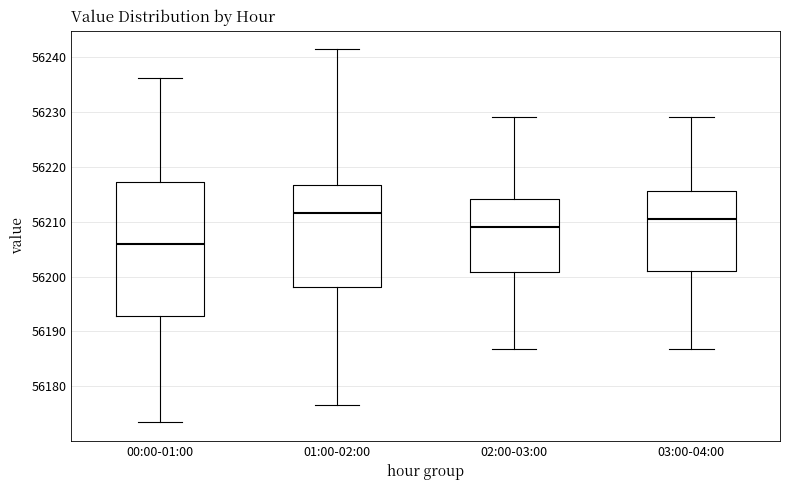

Which box is the tallest, from its lower edge to its upper edge?

00:00-01:00